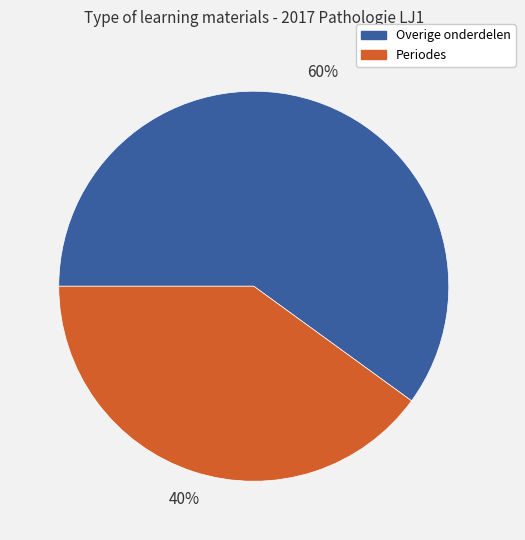

To the nearest percent, what is the average slice percentage?

50%